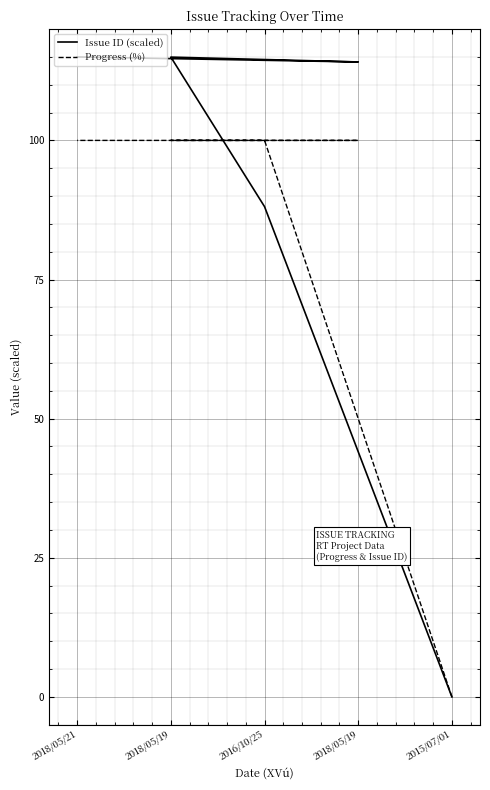

What is the spread (max minus min) of values at 2018/05/21?

15.0